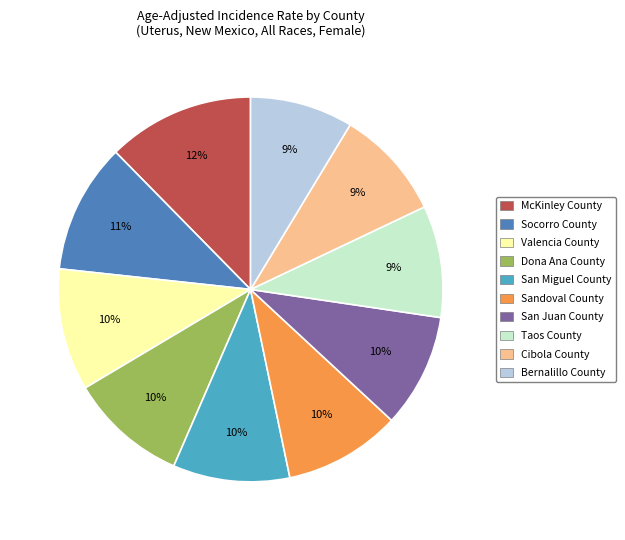

To the nearest percent, what percentage of the pie is McKinley County?

12%